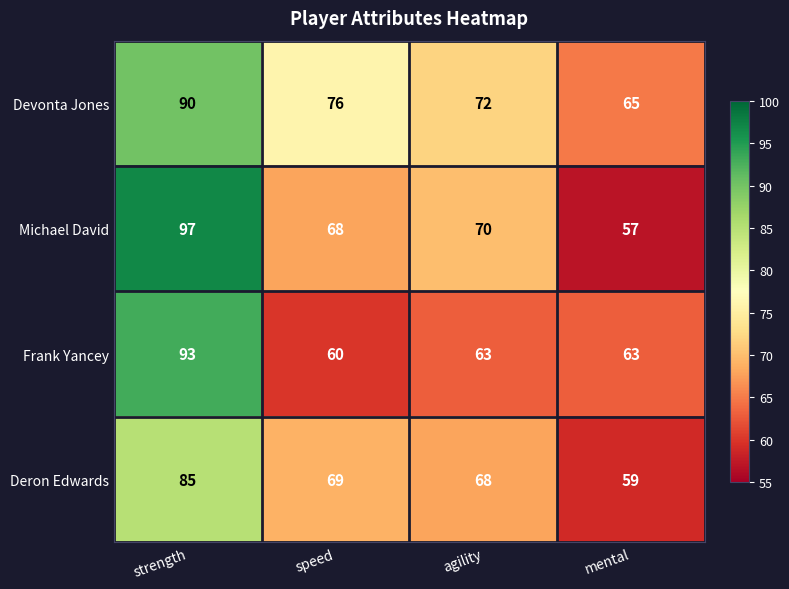

What is the difference between the second highest and minimum values in the Frank Yancey series?

3